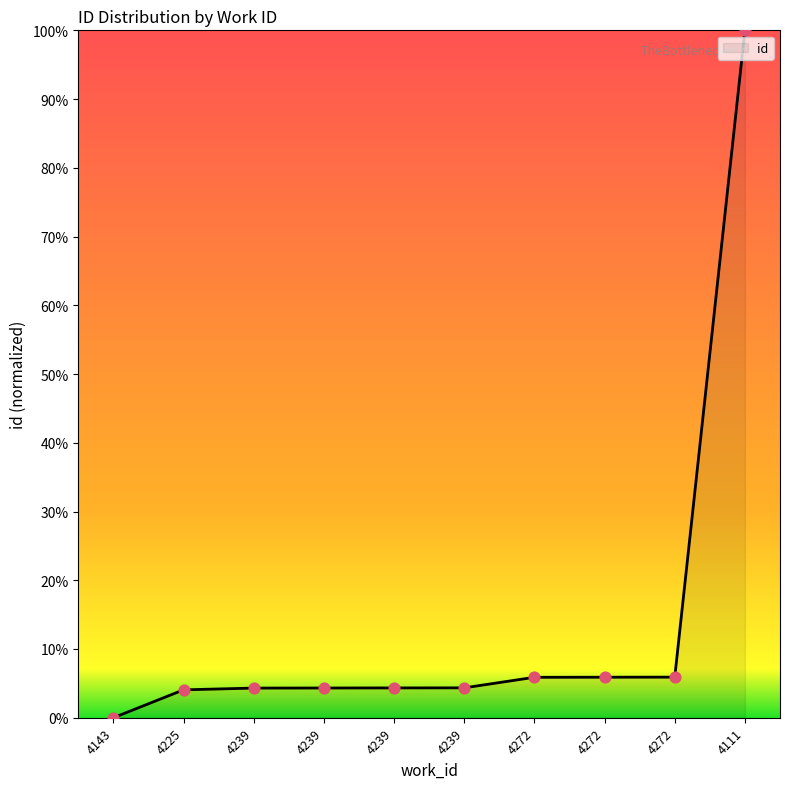

What is the change in value from 4239 to 4272?

+1.6